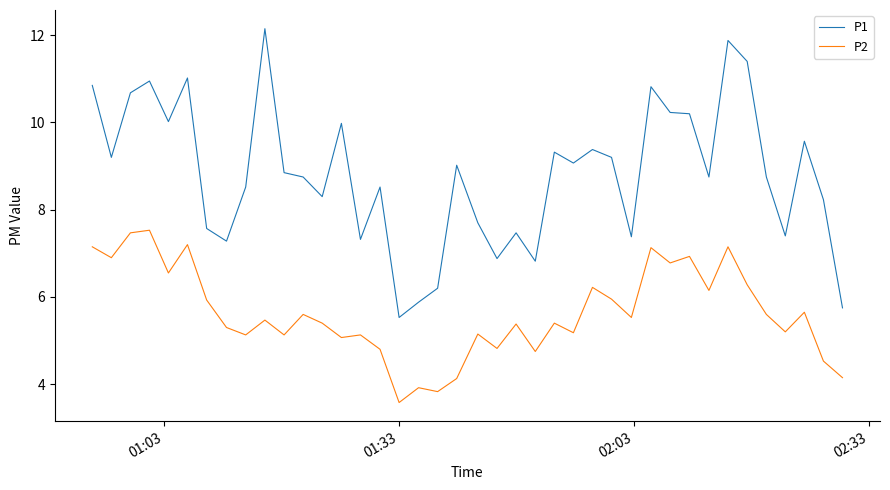

True or false: P1 and P2 intersect in this chart.

False